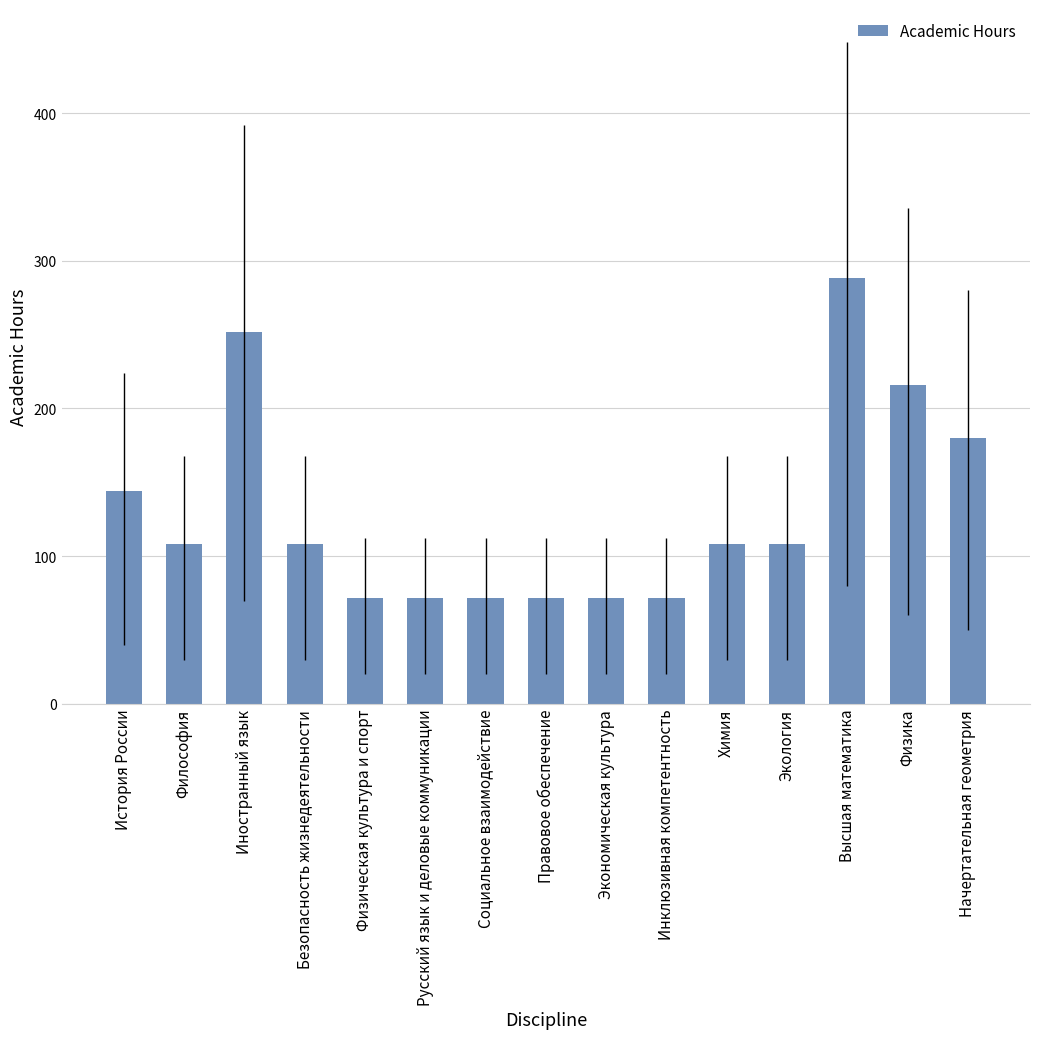

Read the value at Начертательная геометрия, to the nearest 10.

180